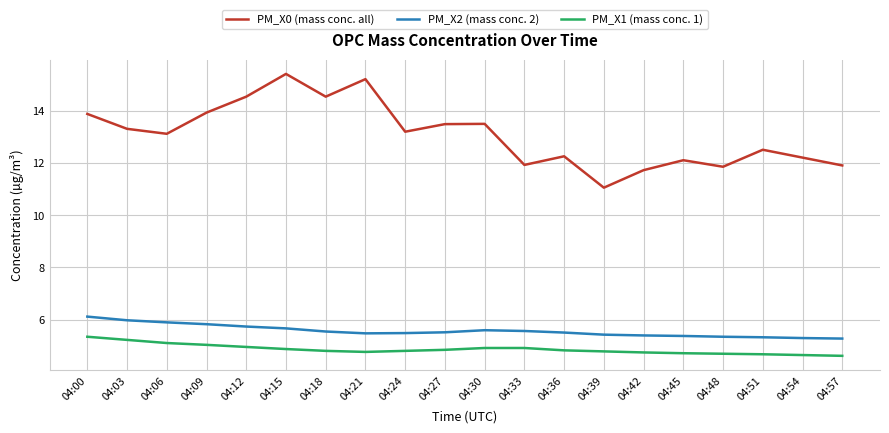

What is the smallest value displayed?

4.6